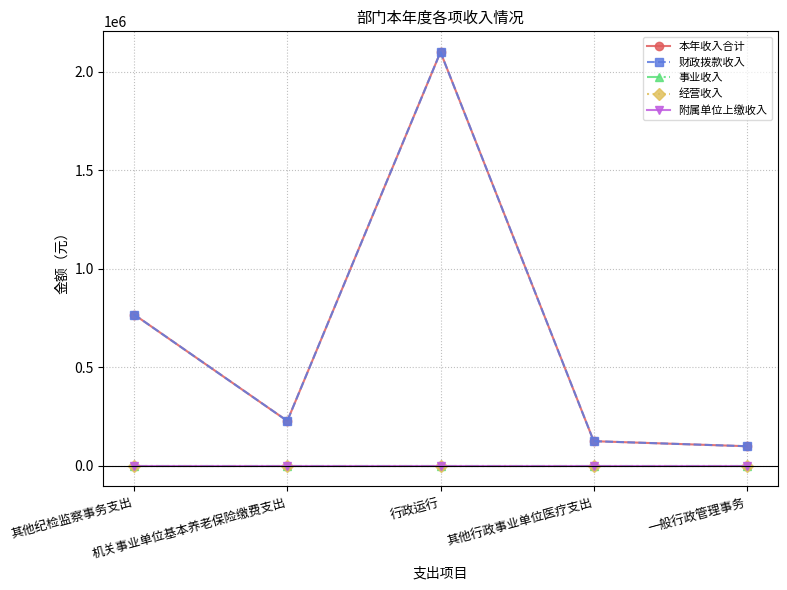

True or false: 事业收入 has a value of 0.0 at 其他纪检监察事务支出.

True